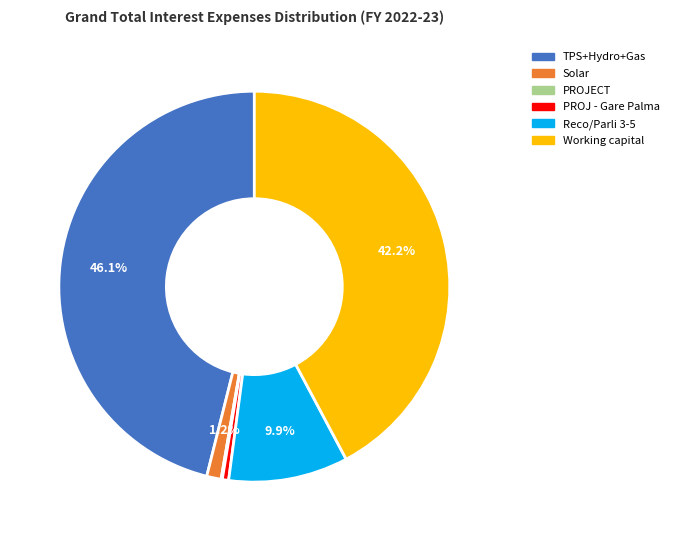

What percentage do Solar and Working capital together represent?

43.4%